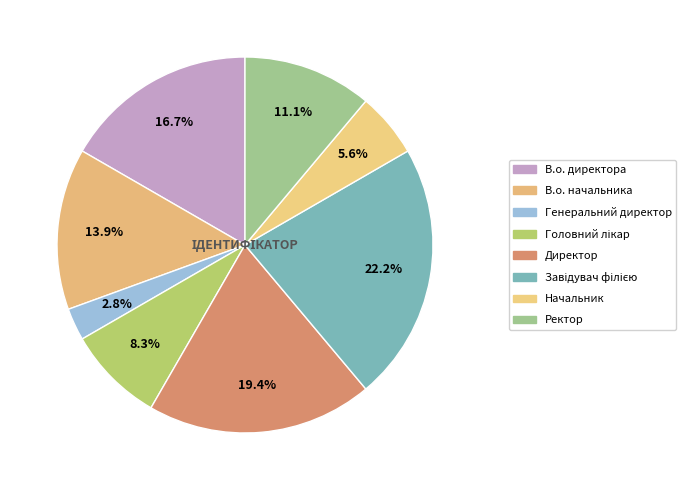

Does any single category account for the majority?

No